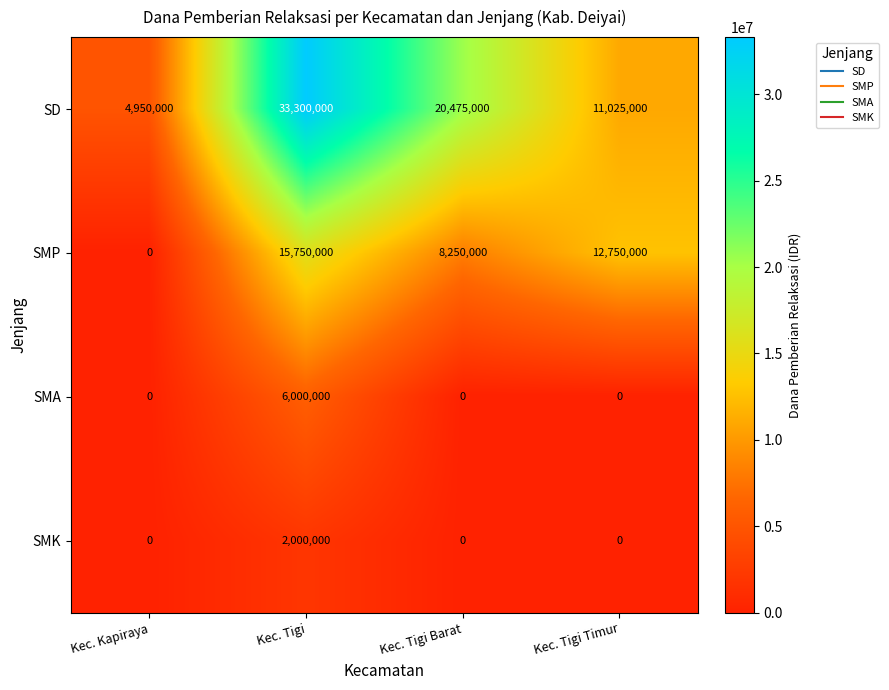

Reading right to left, extract all data points from this chart.

SD: 11025000	20475000	33300000	4950000
SMP: 12750000	8250000	15750000	0
SMA: 0	0	6000000	0
SMK: 0	0	2000000	0